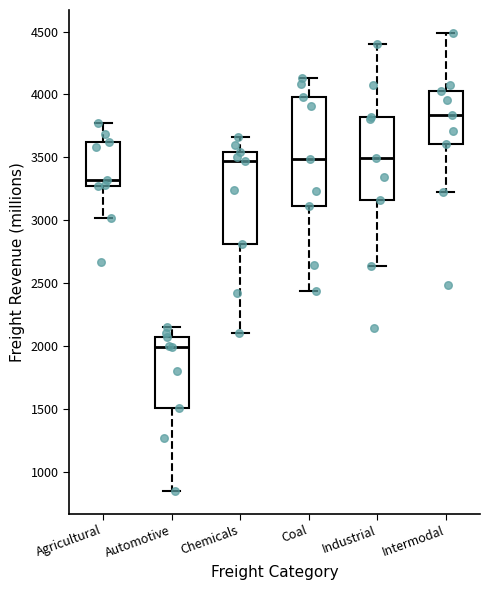

Reading left to right, transcribe this box plot: for each box, give where its median line is, the range the box spans, and where its two whiskers end, as read against the y-axis. The values are not printed on the chart, so give them approximately, as read against the axis.

Agricultural: median 3300 (just above the box's lower edge), box 3300 to 3650, whiskers 3000 to 3800
Automotive: median 2000, box 1500 to 2100, whiskers 850 to 2150
Chemicals: median 3450, box 2800 to 3550, whiskers 2100 to 3650
Coal: median 3500, box 3100 to 4000, whiskers 2450 to 4150
Industrial: median 3500, box 3150 to 3800, whiskers 2650 to 4400
Intermodal: median 3850, box 3600 to 4050, whiskers 3250 to 4500